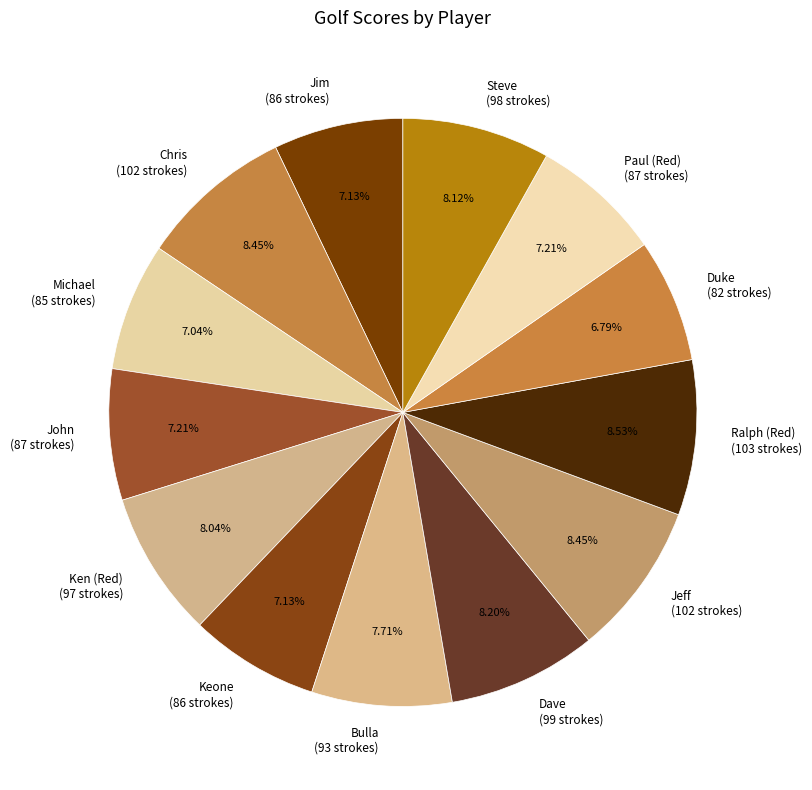

What percentage is the Michael slice, to the nearest percent?

7%